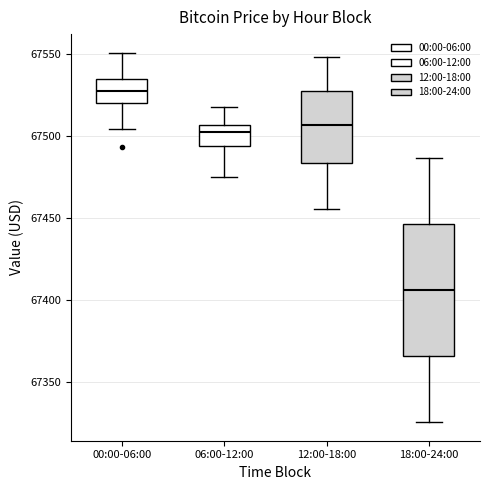

Reading left to right, read every box against the y-axis: the position of its median line, the range the box covers, and the ends of its whiskers. The values are not printed on the chart, so give them approximately, as read against the axis.

00:00-06:00: median 67525, box 67520 to 67535, whiskers 67505 to 67550
06:00-12:00: median 67500, box 67495 to 67505, whiskers 67475 to 67515
12:00-18:00: median 67505, box 67485 to 67530, whiskers 67455 to 67550
18:00-24:00: median 67405, box 67365 to 67445, whiskers 67325 to 67485